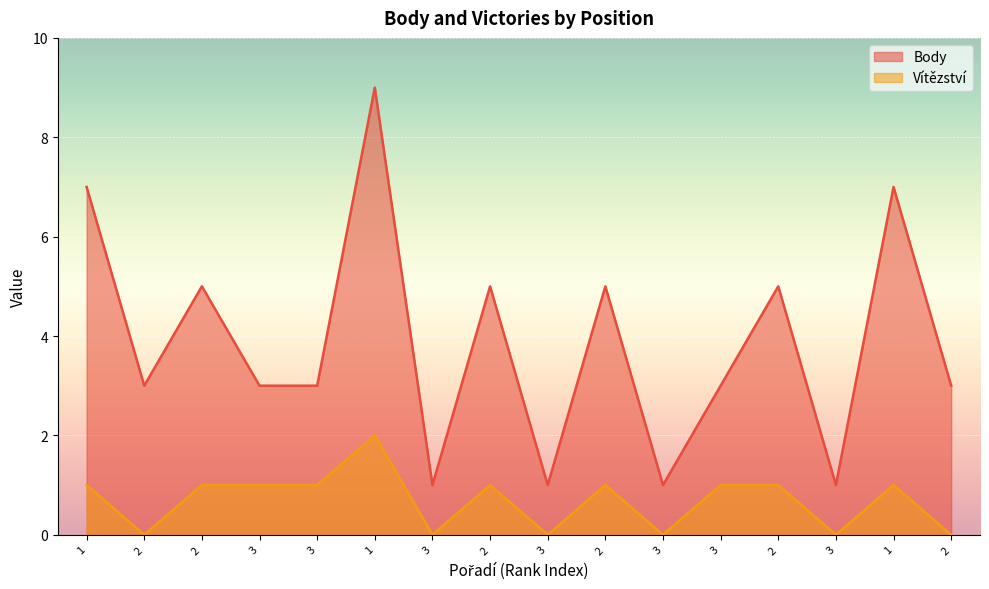

How many Vítězství values are between 0 and 1?

15